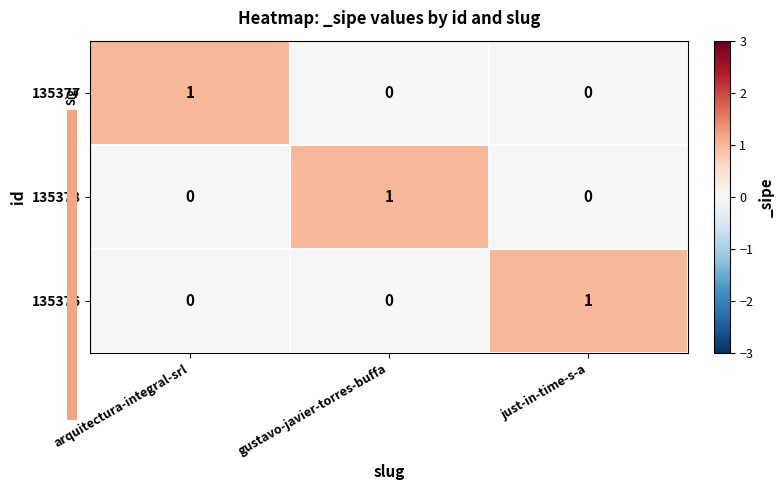

Count the 135378 values in the range 0 to 1.

3